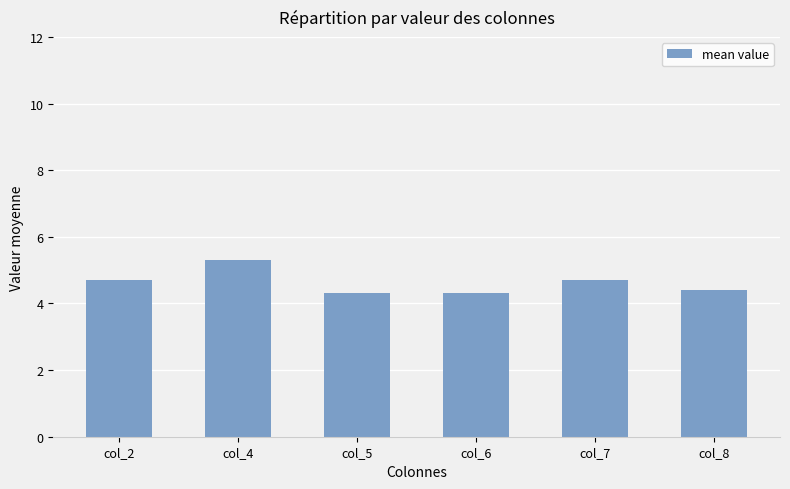

Reading left to right, transcribe all the data shown in this chart.

4.7	5.3	4.3	4.3	4.7	4.4